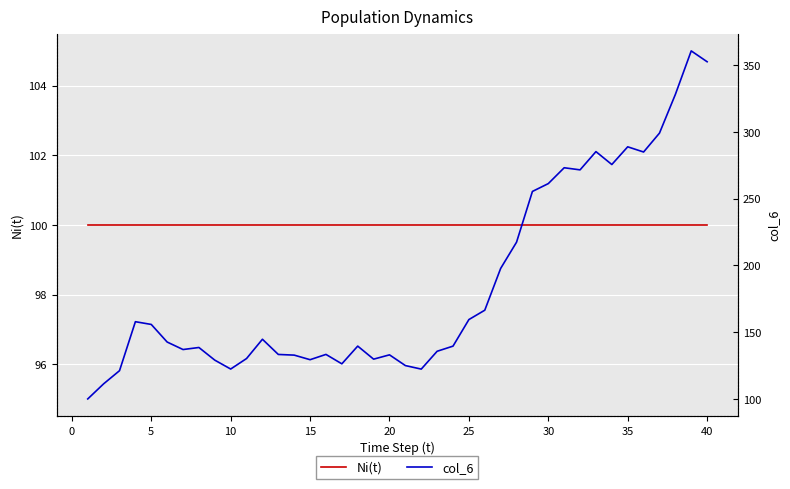

True or false: Ni(t) has a value of 100.0 at 30.

True